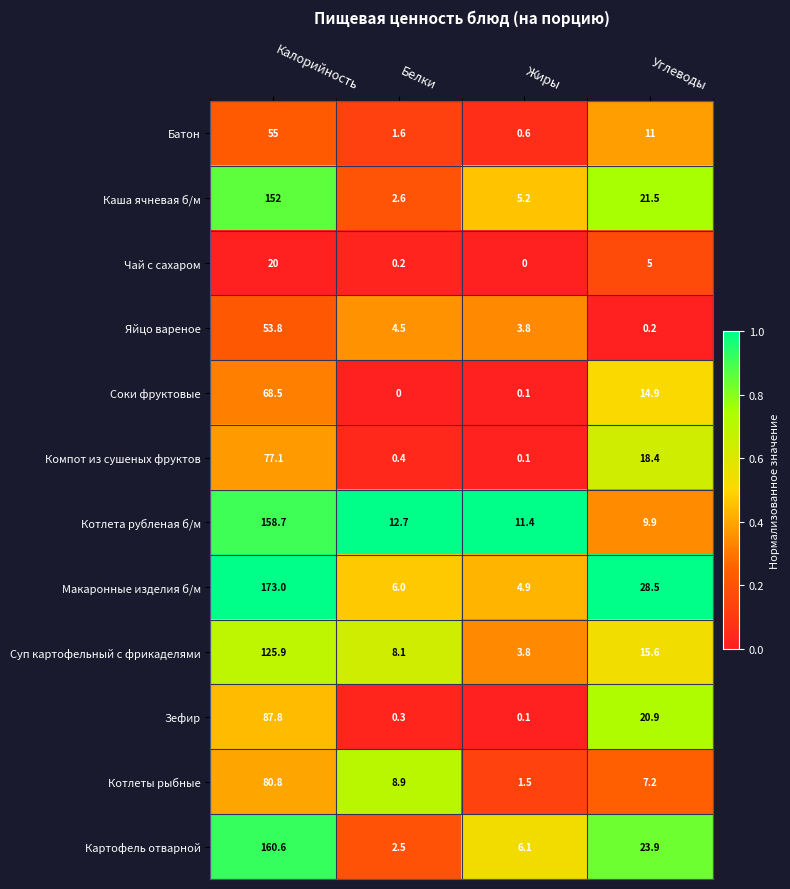

Which series has the largest total across all categories?

Макаронные изделия б/м